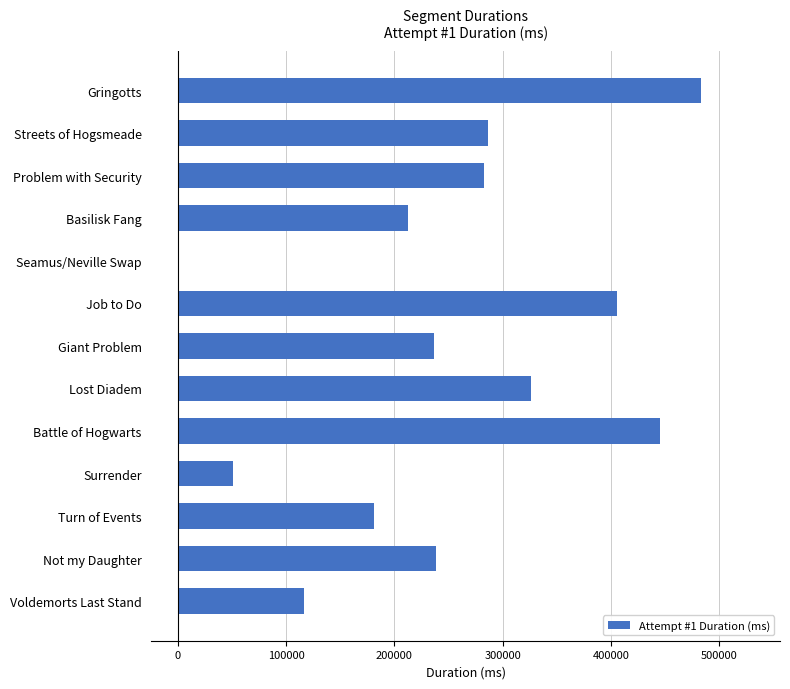

How many positive values are there?

12